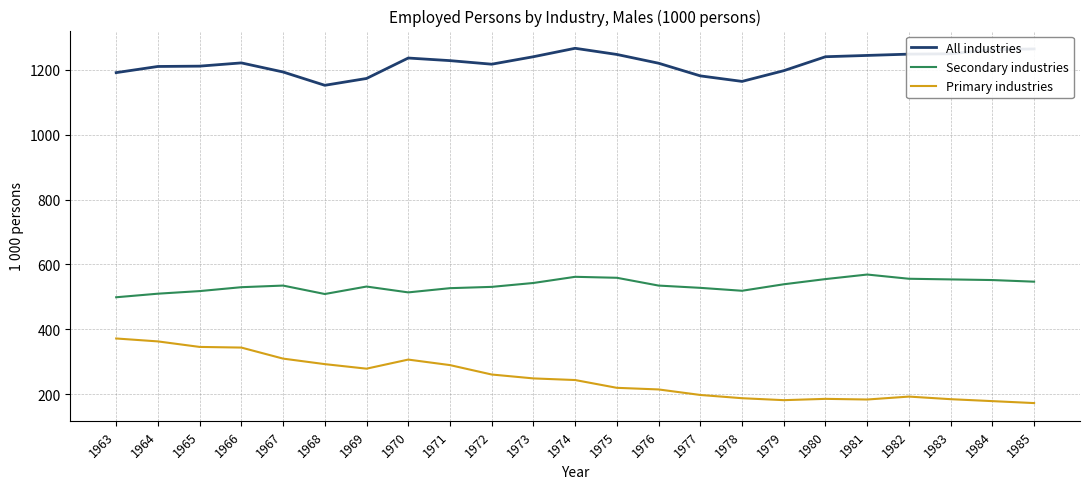

Where does the Primary industries series first go above 244?

1963